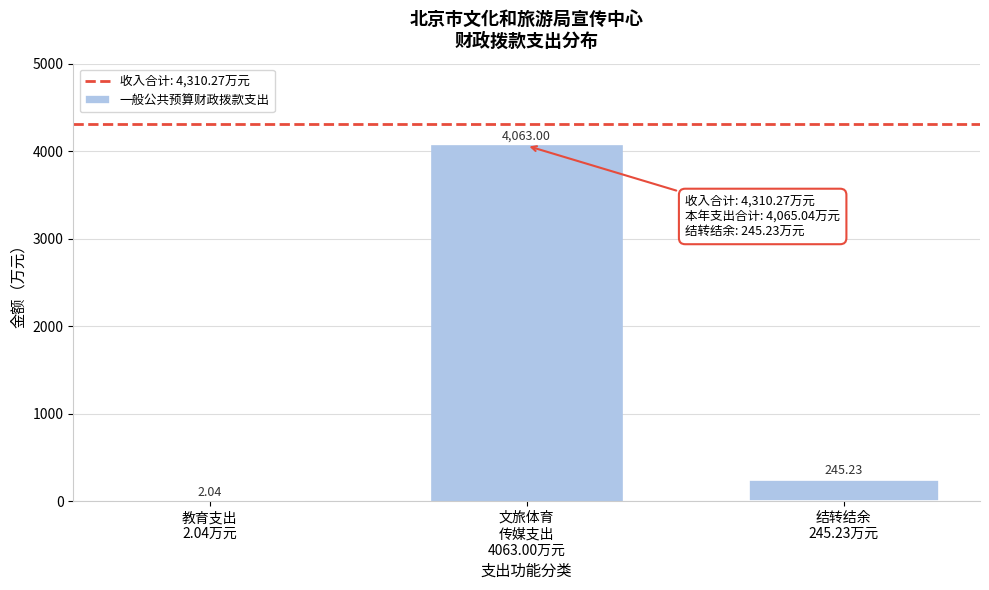

What is the sum of all values?

4310.3